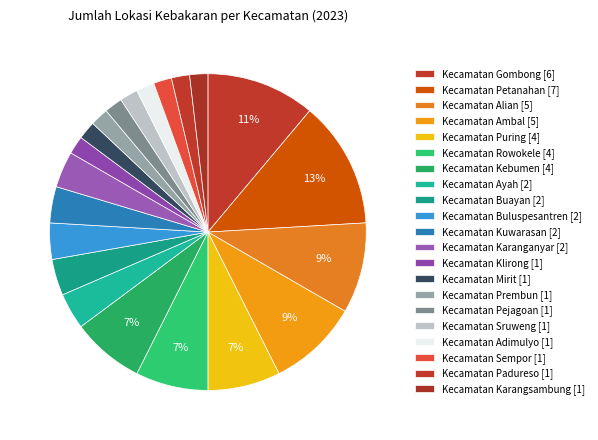

How many slices are in this pie chart?

21